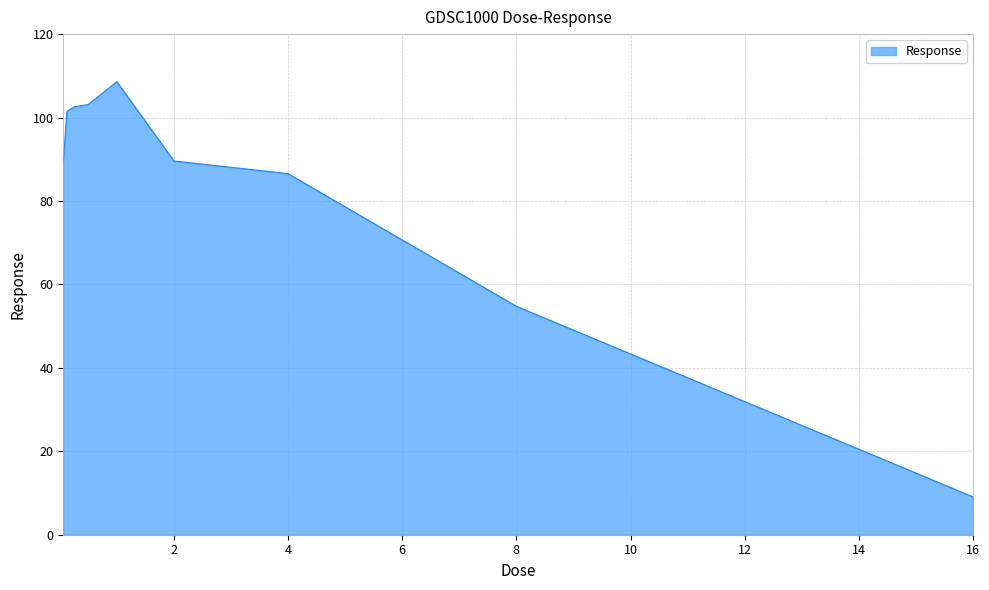

What is the minimum value shown in the chart?

9.1